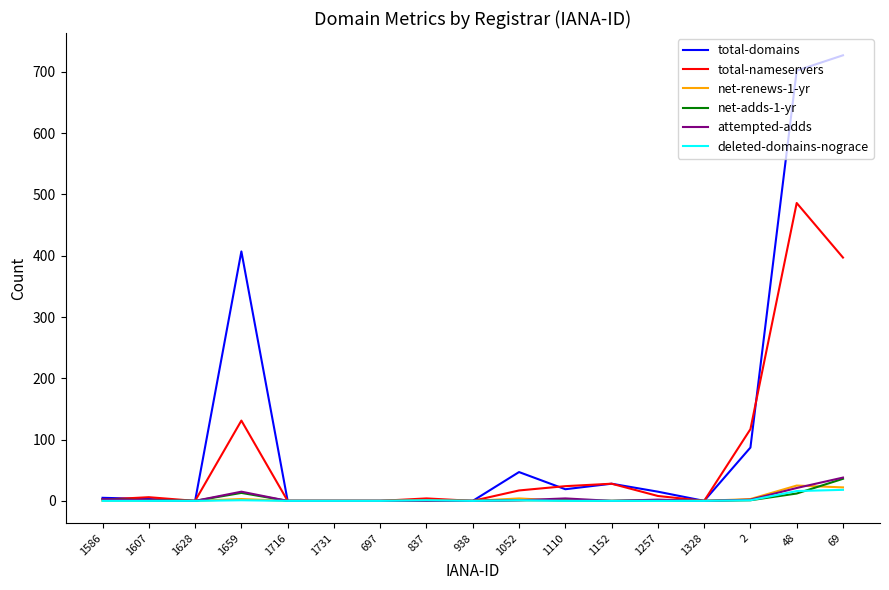

Which series has the largest total across all categories?

total-domains